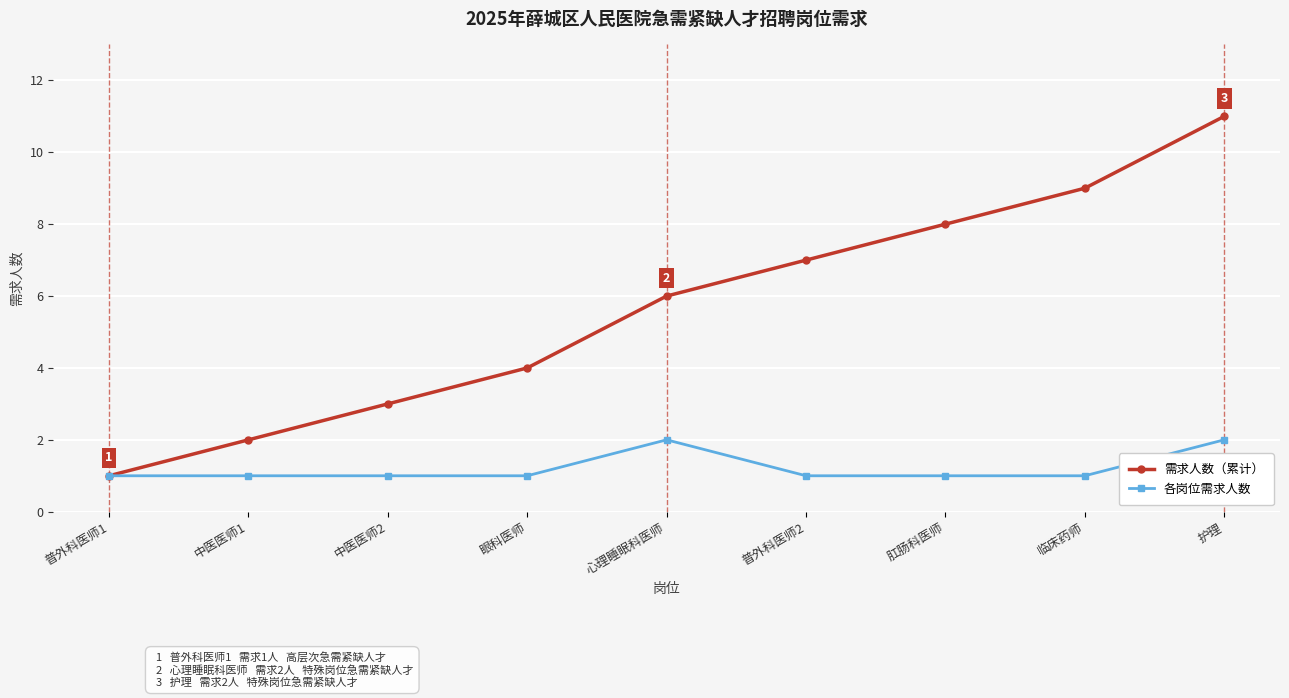

List the series in order of their overall mean, highest first.

需求人数（累计）, 各岗位需求人数